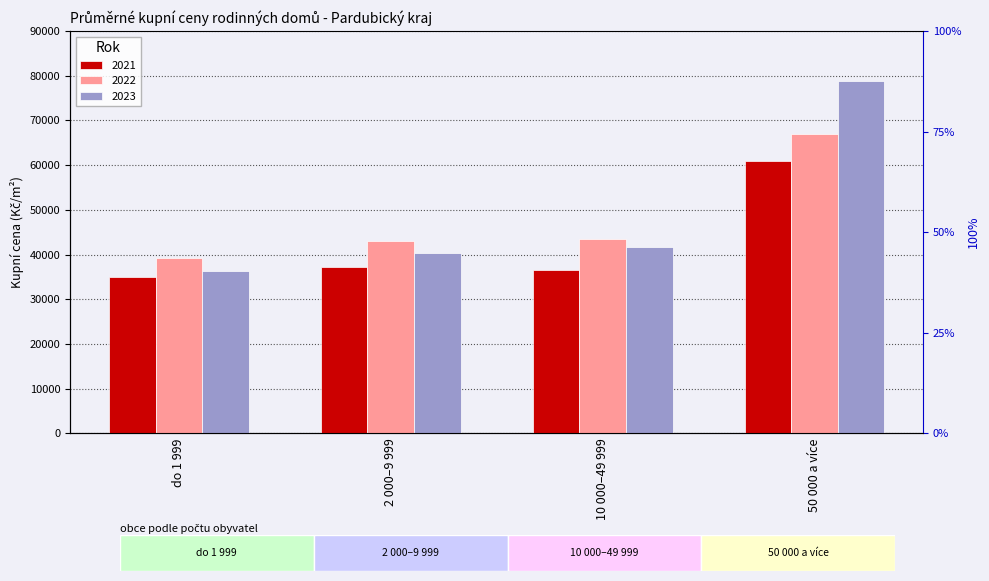

Where is 2022 nearest to the value 53062?

10 000–49 999